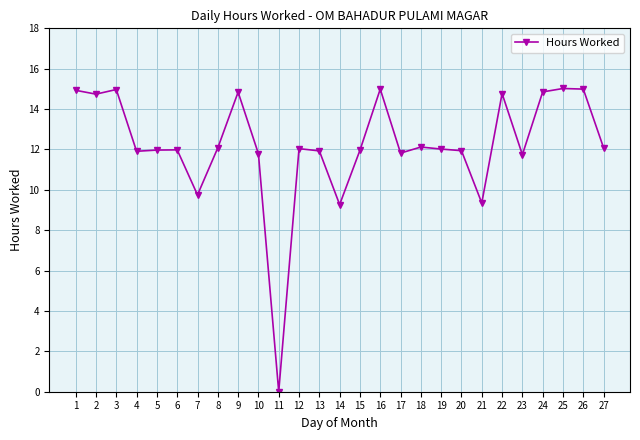

The value at 22 is 14.8. True or false?

True